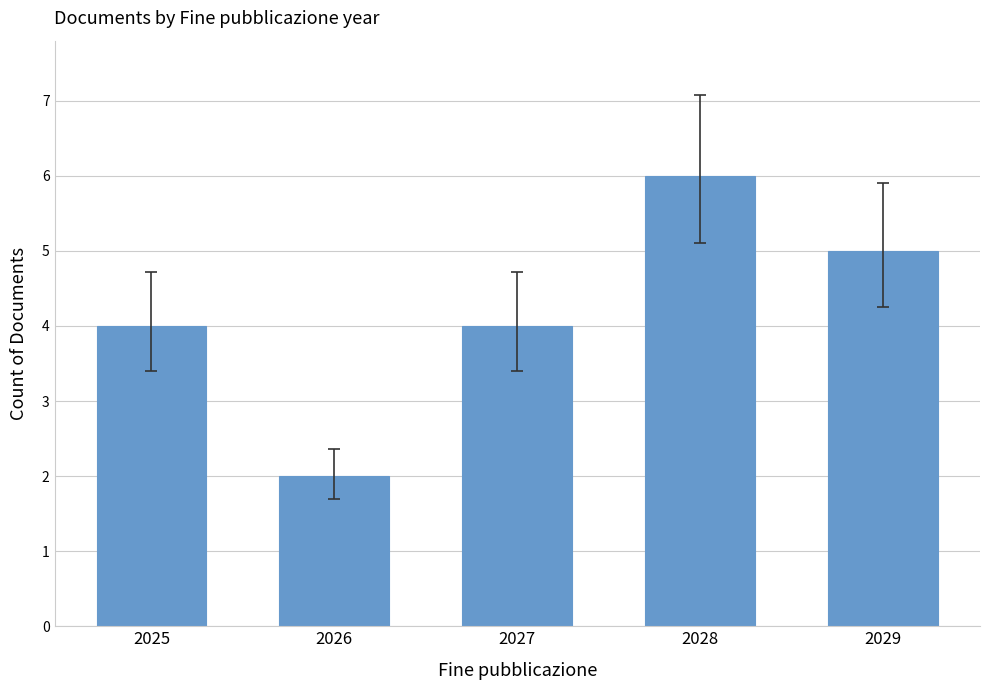

What is the value of the 3rd bar from the left?

4